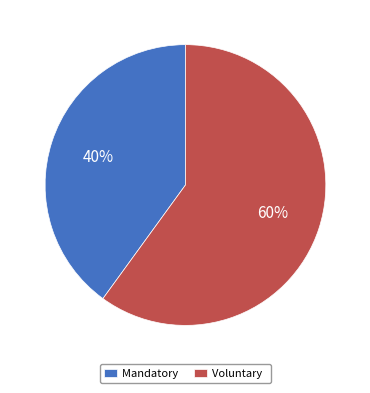

Rank the categories by value from lowest to highest.

Mandatory, Voluntary